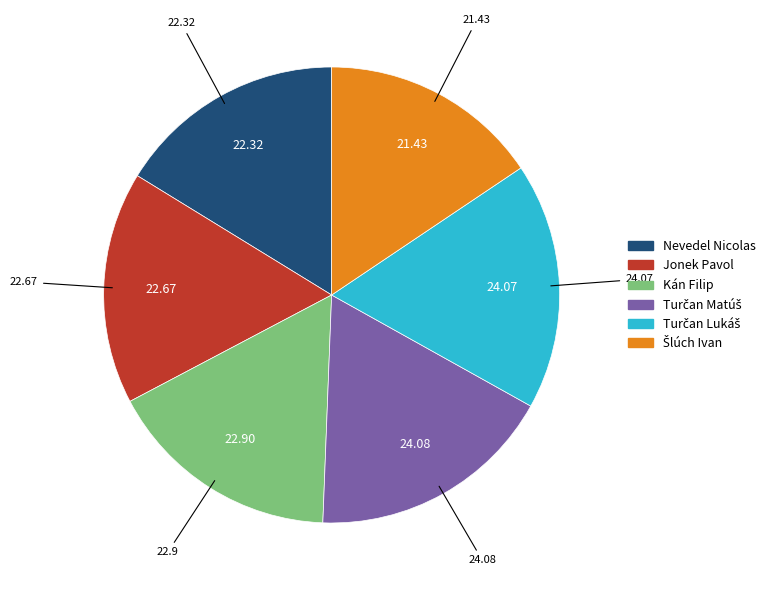

Does Nevedel Nicolas account for over 50% of the chart?

No